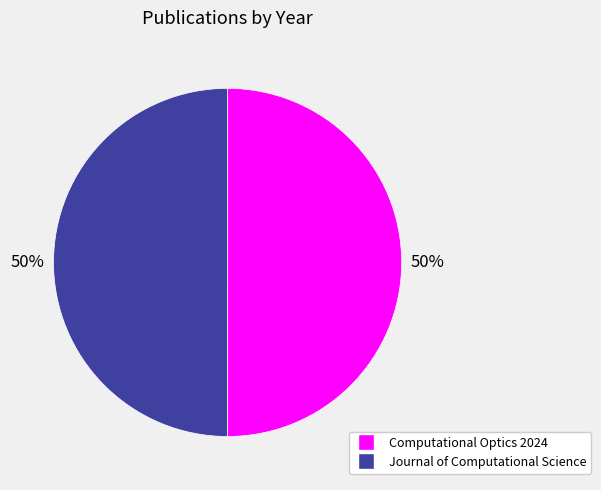

Approximately how many times larger is the value at Computational Optics 2024 compared to Journal of Computational Science?

1.0